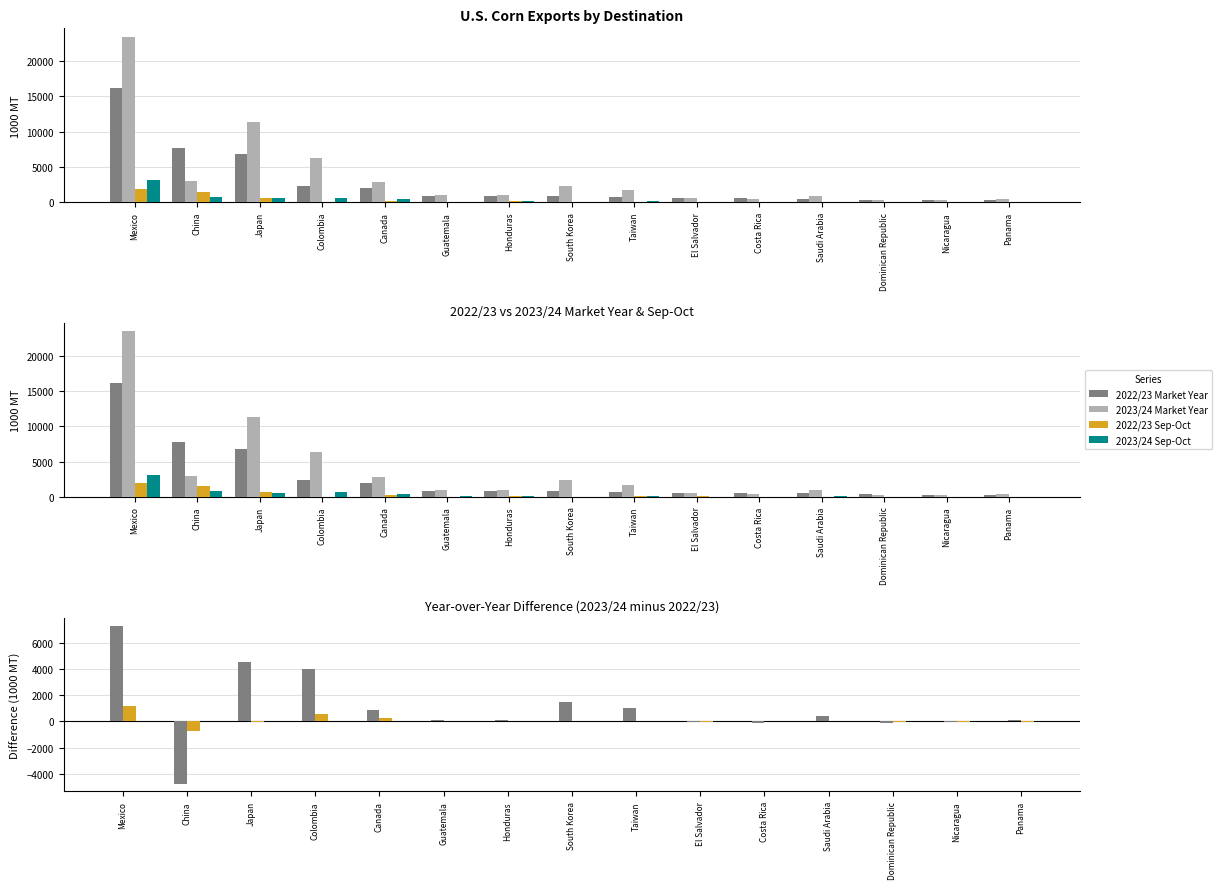

What is the average value of the 2023/24 Market Year series?

3711.3